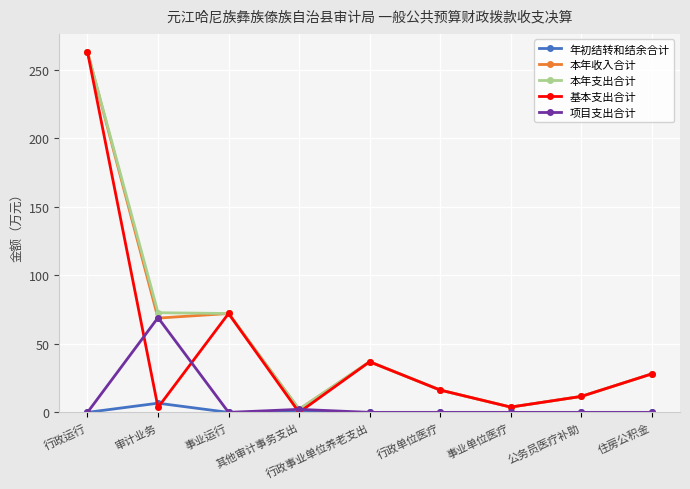

What position from the left is 事业运行?

3